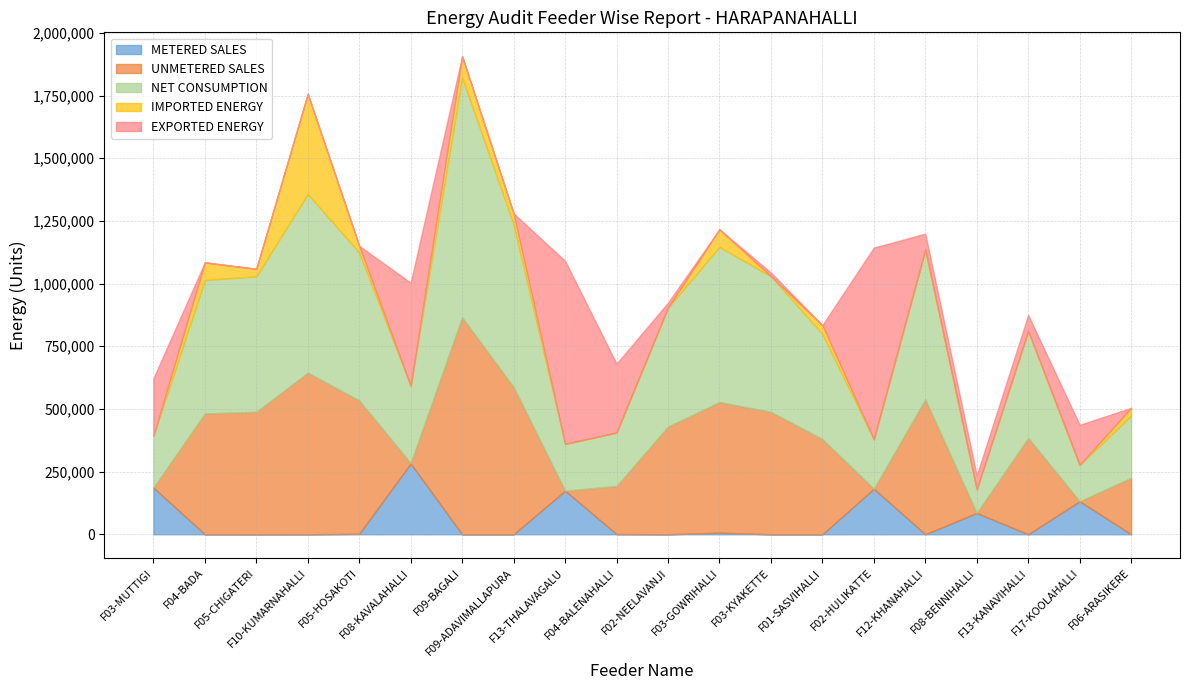

True or false: METERED SALES and NET CONSUMPTION cross at least once.

False